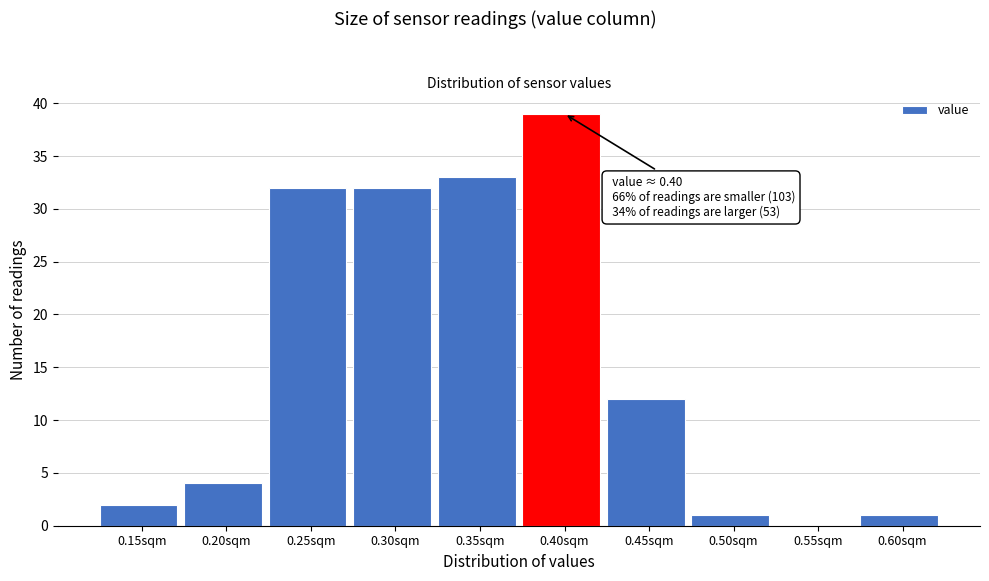

Reading left to right, extract all data points from this chart.

0.15sqm=2	0.20sqm=4	0.25sqm=32	0.30sqm=32	0.35sqm=33	0.40sqm=39	0.45sqm=12	0.50sqm=1	0.55sqm=0	0.60sqm=1